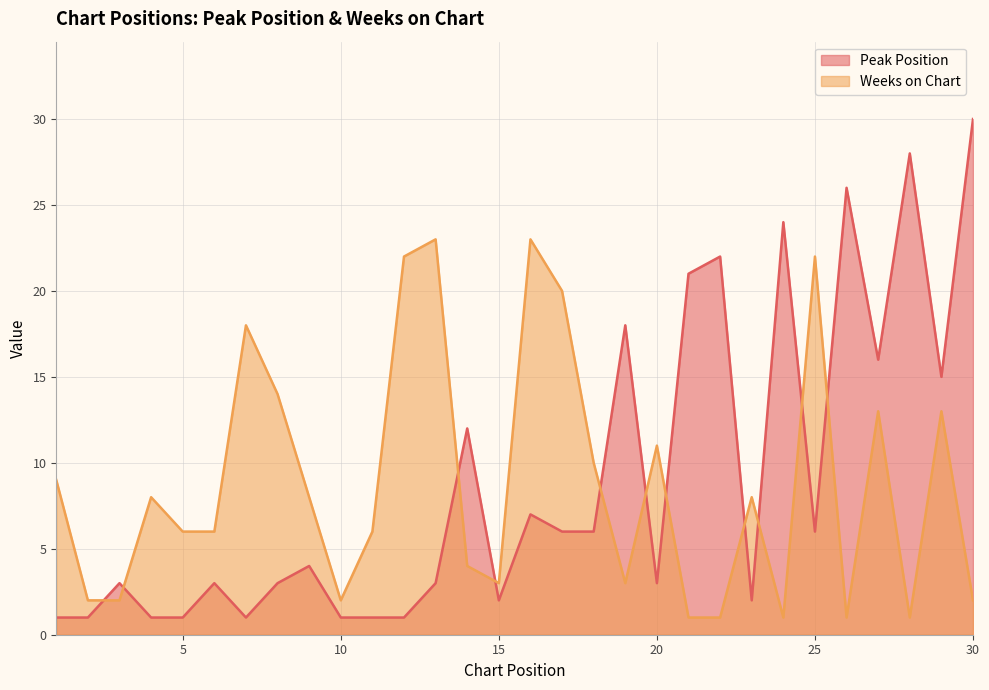

What is the sum of the Peak Position values at 22 and 24?

46